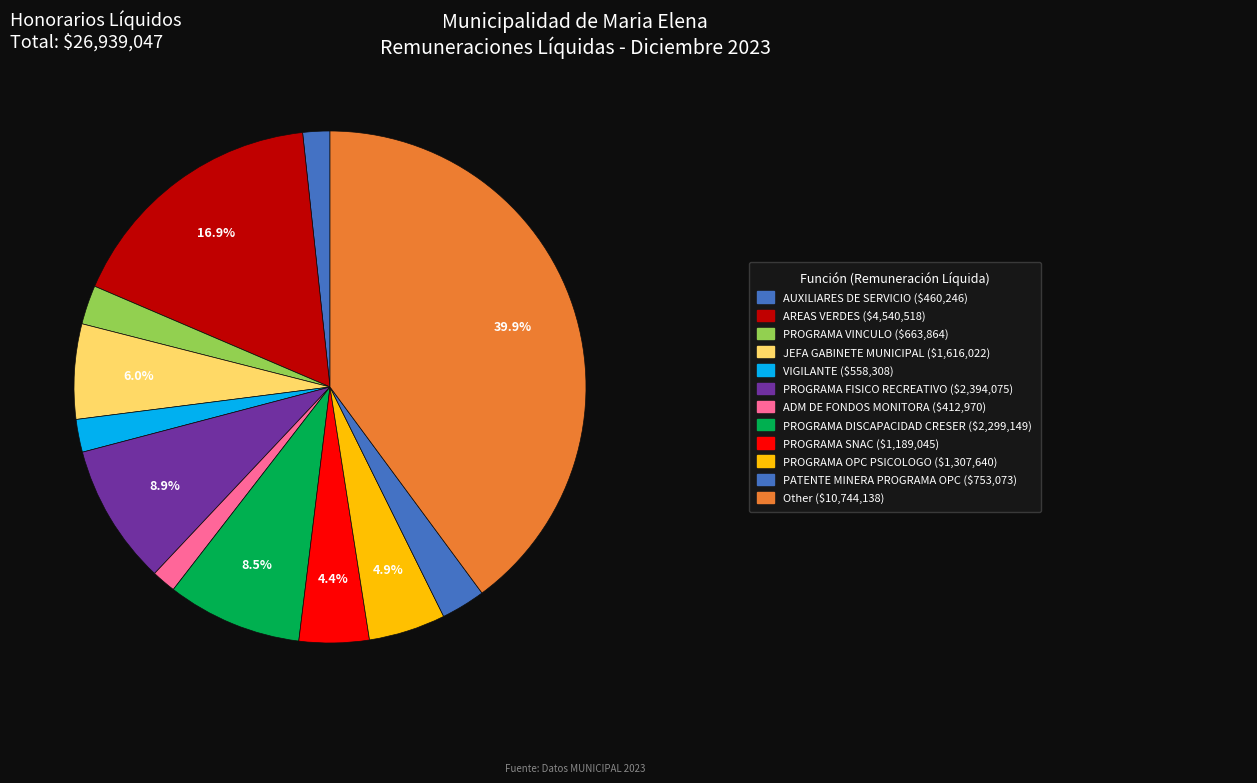

How many slices are in this pie chart?

12